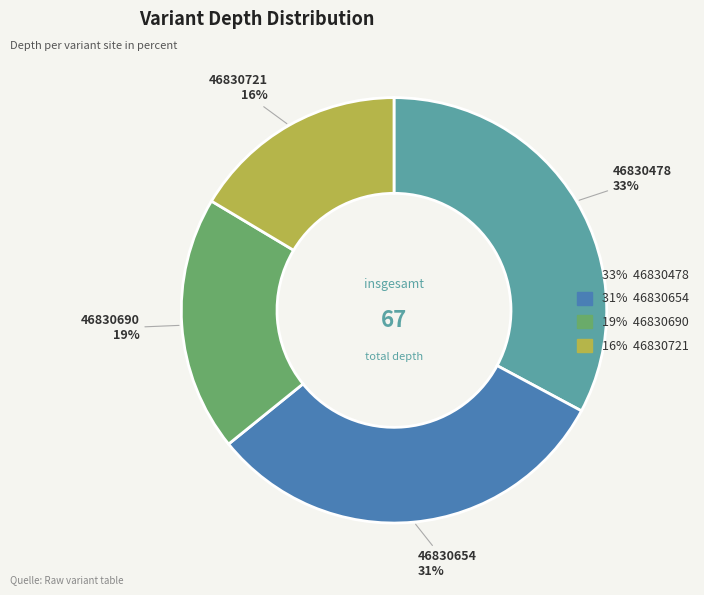

Is there a majority slice in this chart?

No